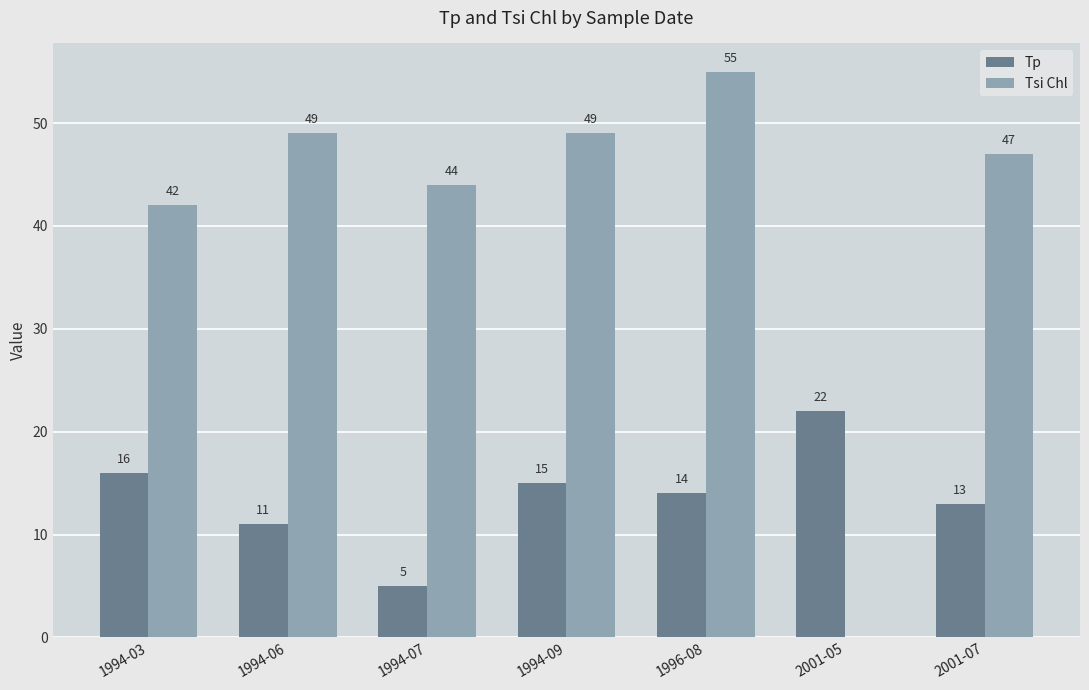

What is the greatest value displayed?

55